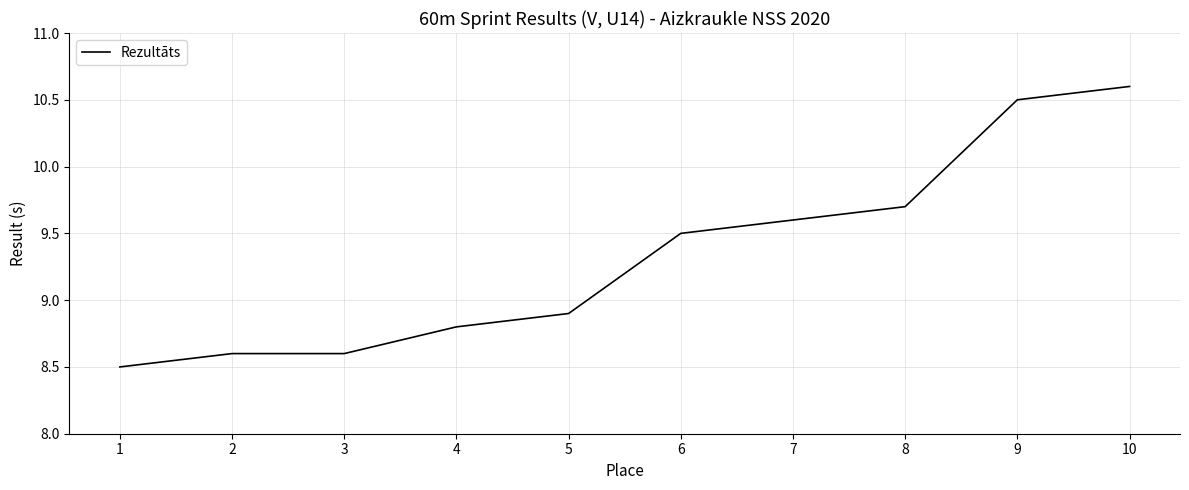

At which label is the value closest to 9?

5